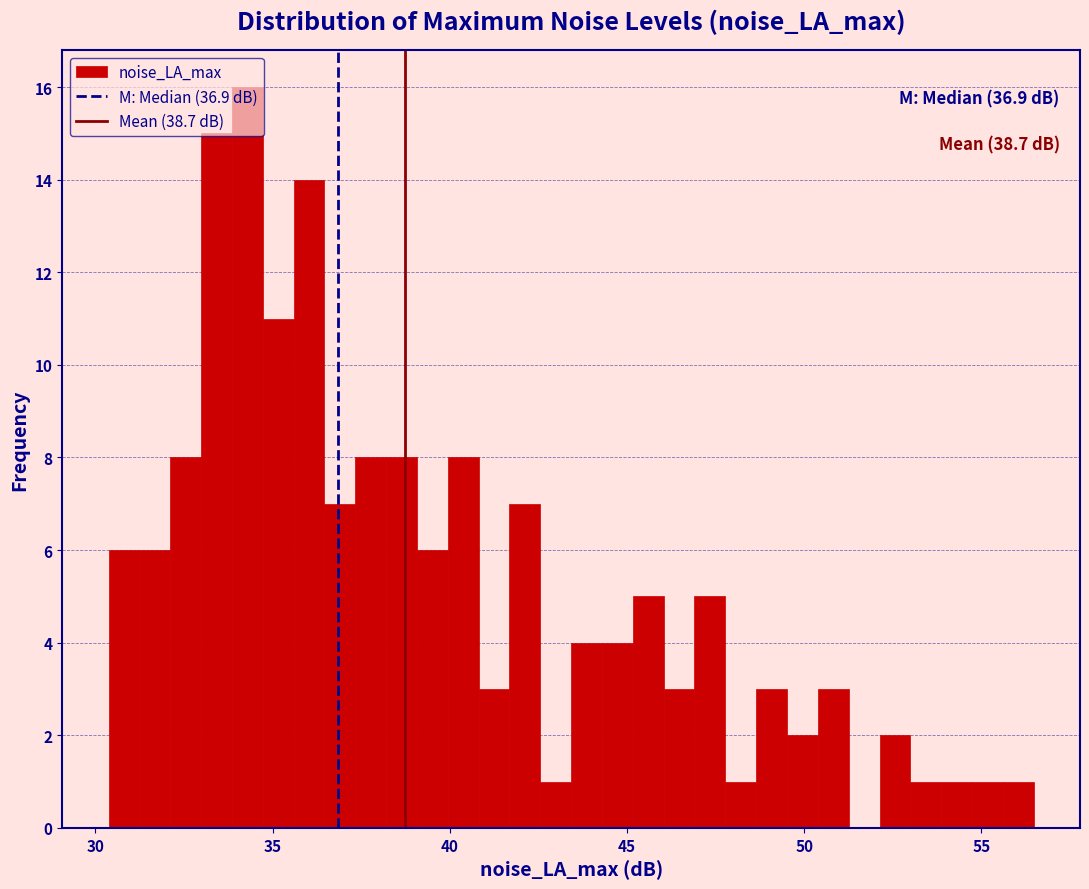

Around what value on the x-axis is the tallest bar? Give the approximate position of its centre, as read against the axis.

34.5